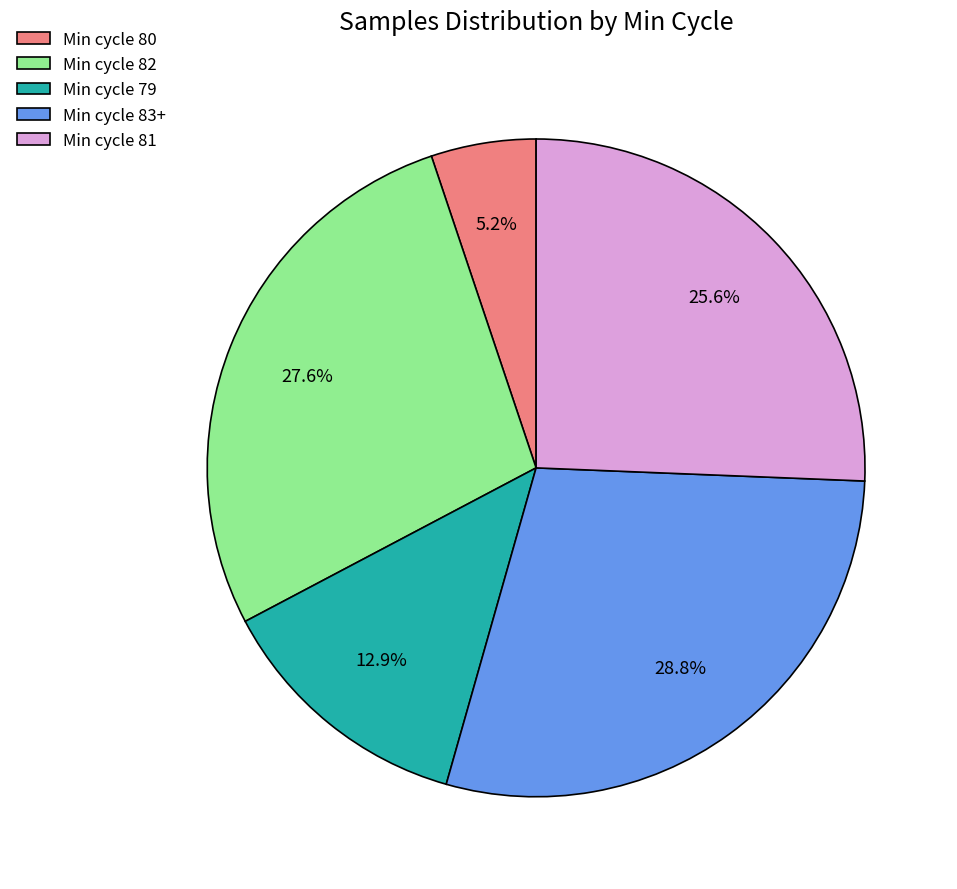

Rank the categories by value from highest to lowest.

Min cycle 83+, Min cycle 82, Min cycle 81, Min cycle 79, Min cycle 80